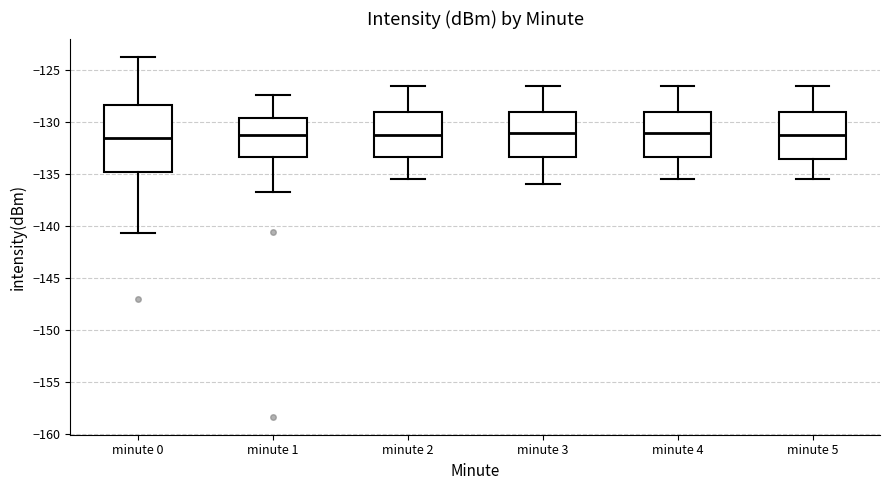

Which box is the tallest, from its lower edge to its upper edge?

minute 0